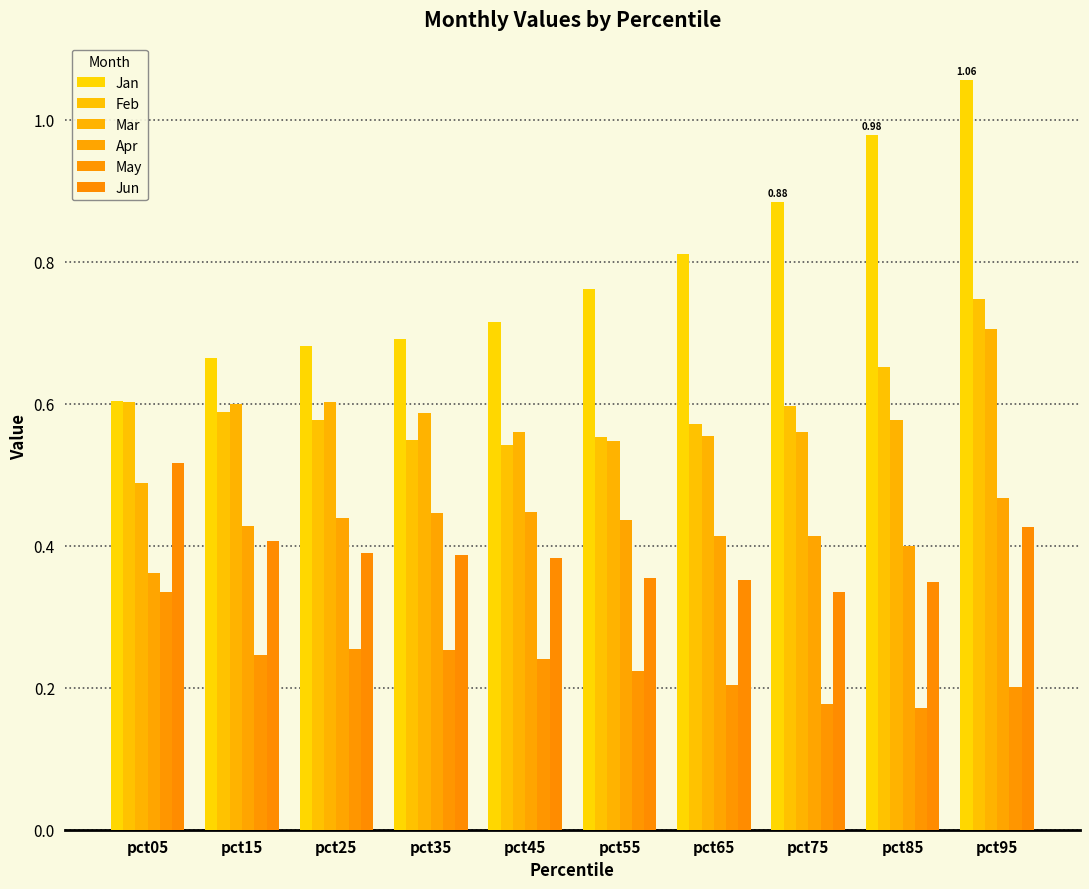

Does the chart contain any negative values?

No